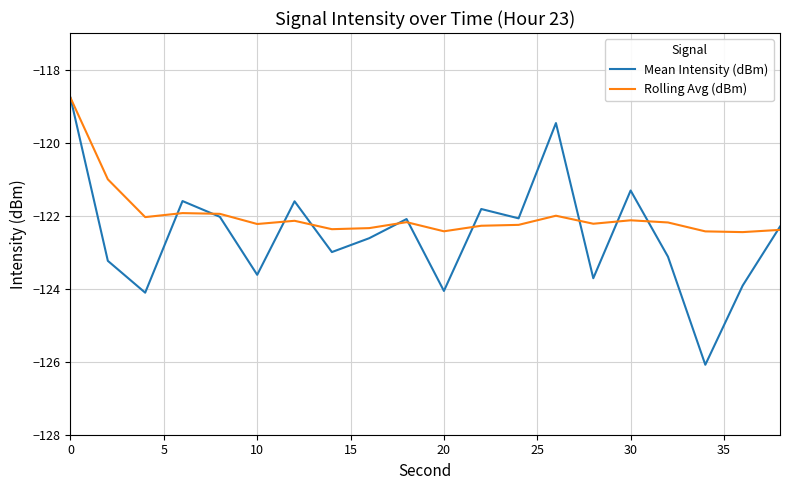

List the series in order of their overall mean, lowest first.

Mean Intensity (dBm), Rolling Avg (dBm)